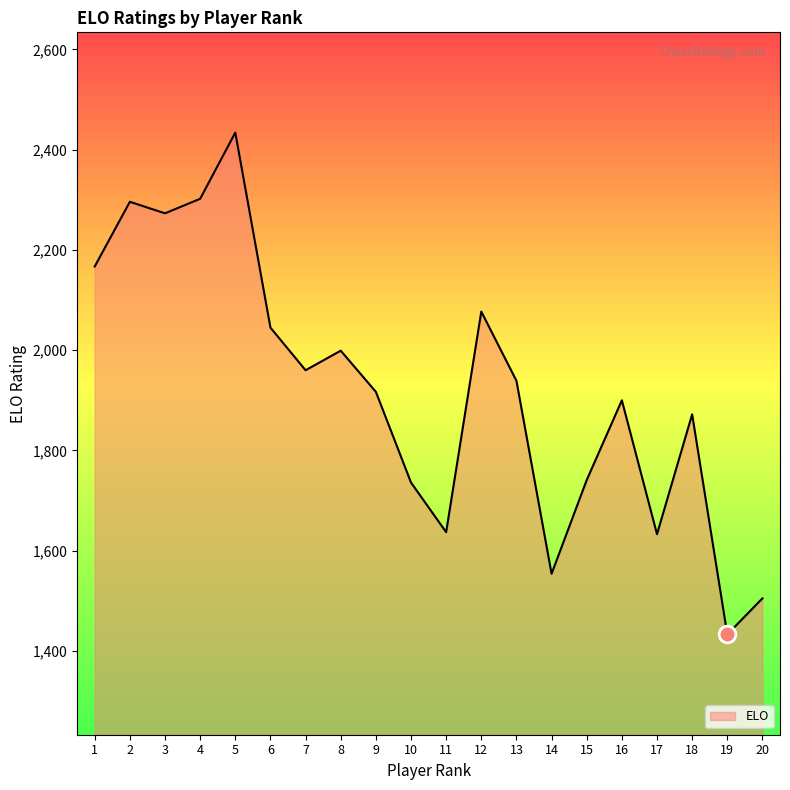

What is the change in value from 13 to 17?

-306